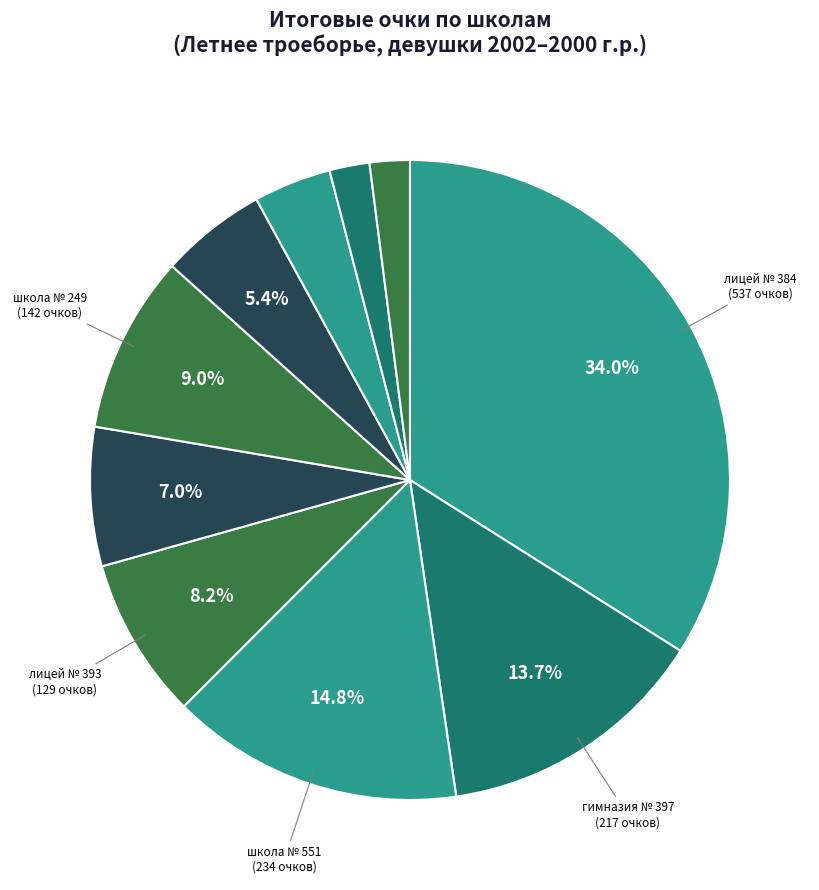

Is there a majority slice in this chart?

No